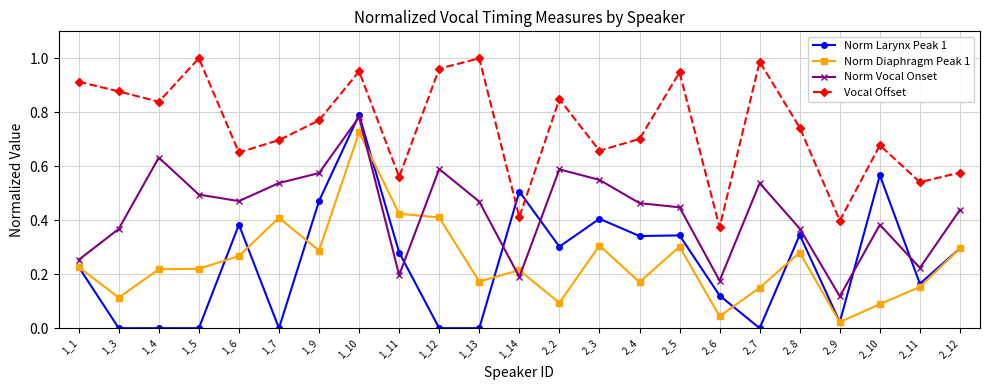

Which series has the widest spread of values?

Norm Larynx Peak 1